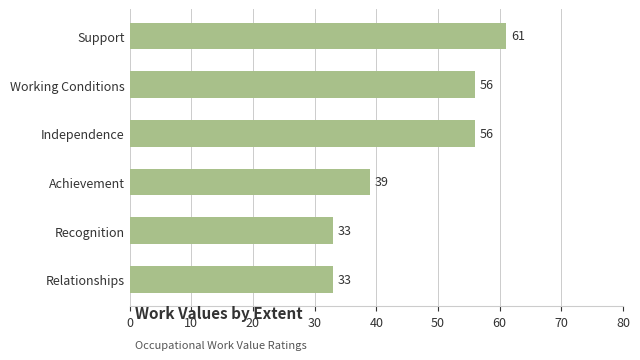

Reading top to bottom, what are all the values shown in this chart?

61	56	56	39	33	33